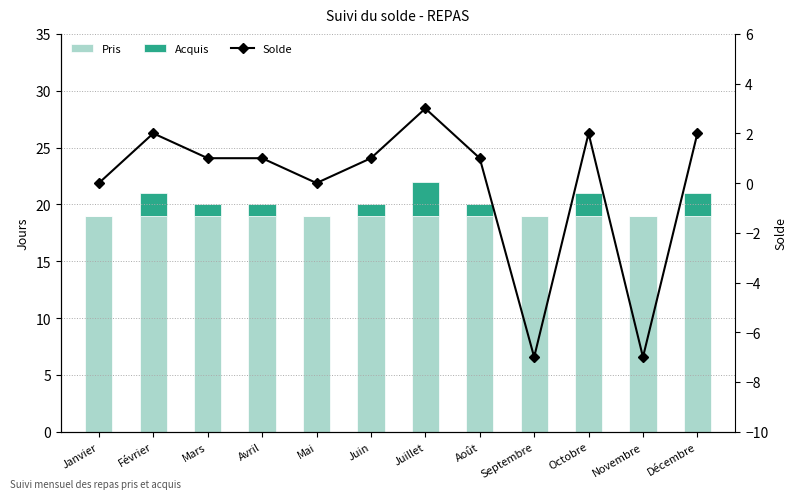

Reading right to left, transcribe all the data shown in this chart.

Pris: Décembre=19	Novembre=19	Octobre=19	Septembre=19	Août=19	Juillet=19	Juin=19	Mai=19	Avril=19	Mars=19	Février=19	Janvier=19
Acquis: Décembre=2	Novembre=0	Octobre=2	Septembre=0	Août=1	Juillet=3	Juin=1	Mai=0	Avril=1	Mars=1	Février=2	Janvier=0
Solde: Décembre=2	Novembre=-7	Octobre=2	Septembre=-7	Août=1	Juillet=3	Juin=1	Mai=0	Avril=1	Mars=1	Février=2	Janvier=0